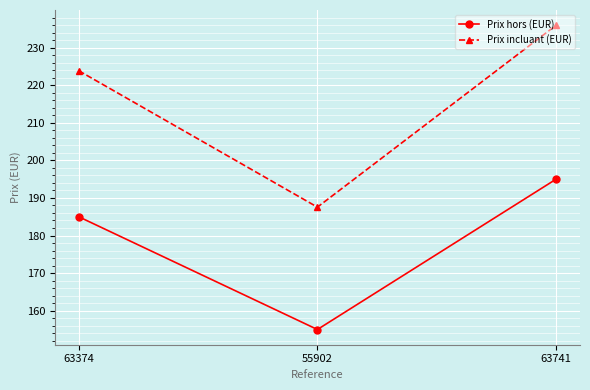

Does the chart display data point markers on the line(s)?

Yes